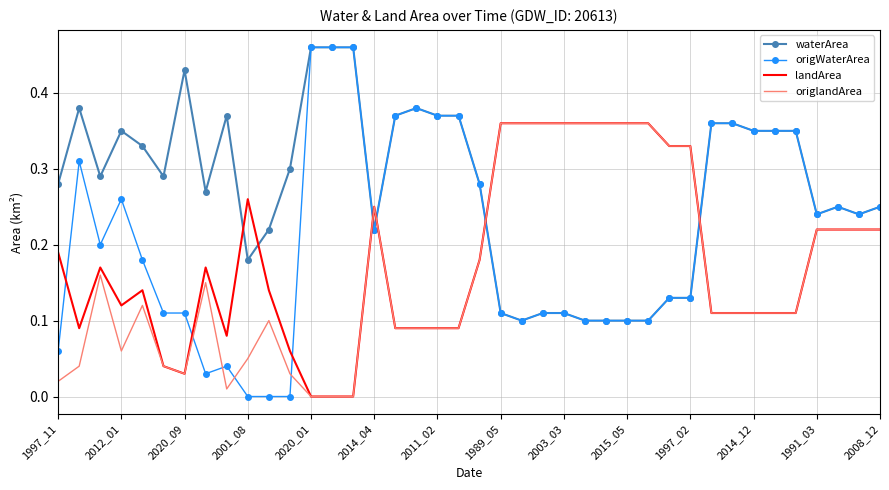

How many intersections are there between waterArea and origlandArea?

4